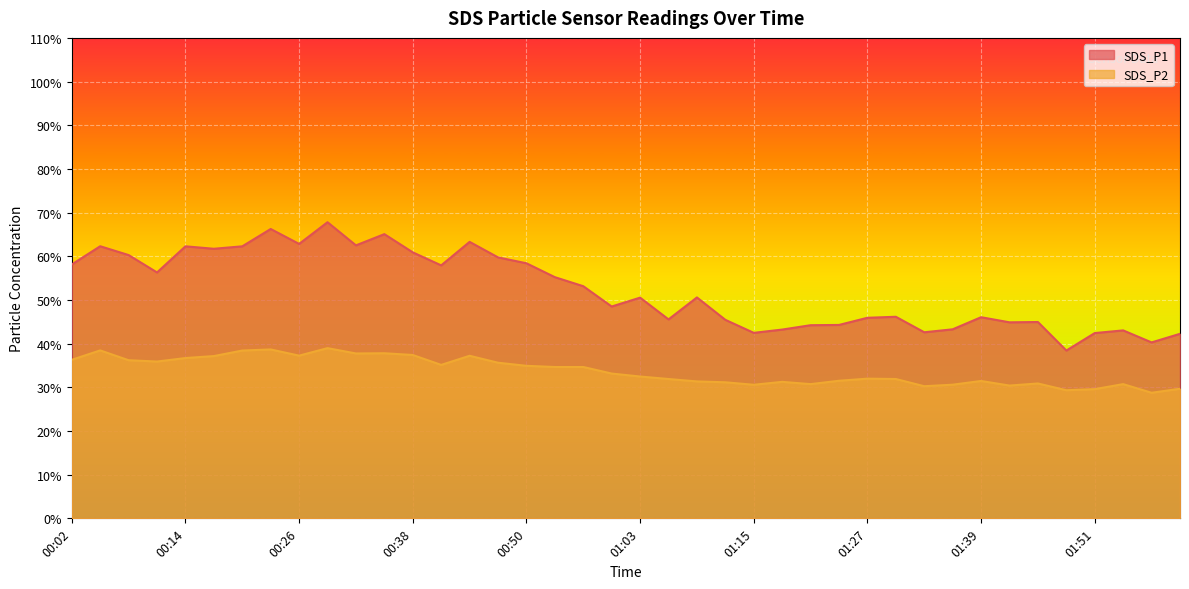

What is the label of the 26th point from the left?

01:18